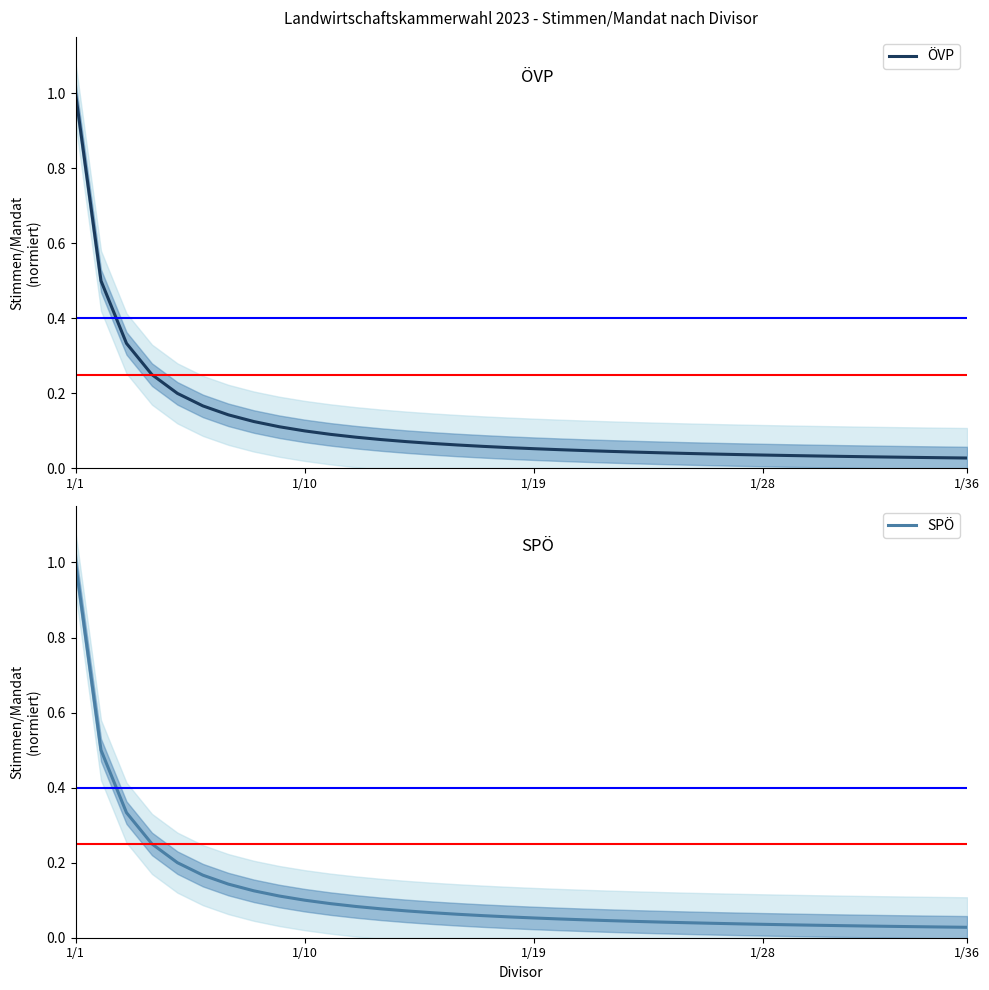

At which label does SPÖ reach its peak?

1/1